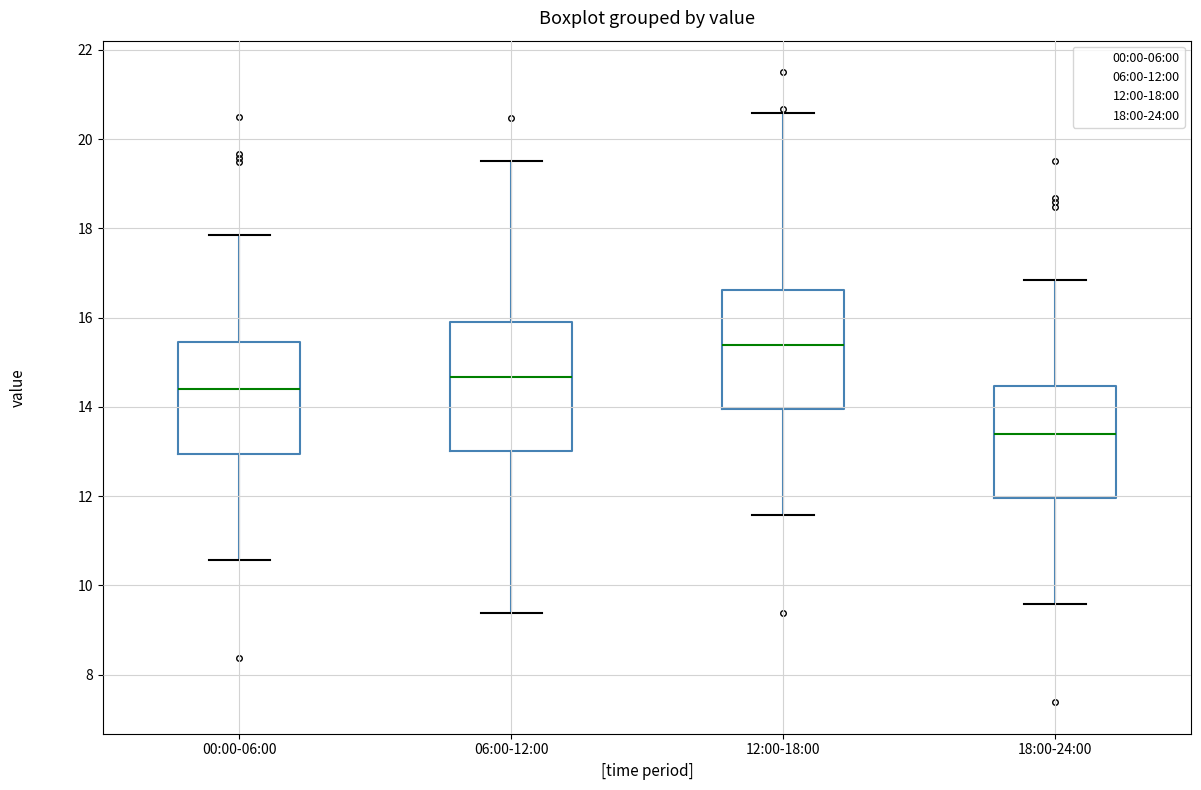

Reading left to right, transcribe this box plot: for each box, give where its median line is, the range the box spans, and where its two whiskers end, as read against the y-axis. The values are not printed on the chart, so give them approximately, as read against the axis.

00:00-06:00: median 14.4, box 13.0 to 15.4, whiskers 10.6 to 17.8
06:00-12:00: median 14.6, box 13.0 to 16.0, whiskers 9.4 to 19.6
12:00-18:00: median 15.4, box 14.0 to 16.6, whiskers 11.6 to 20.6
18:00-24:00: median 13.4, box 12.0 to 14.4, whiskers 9.6 to 16.8